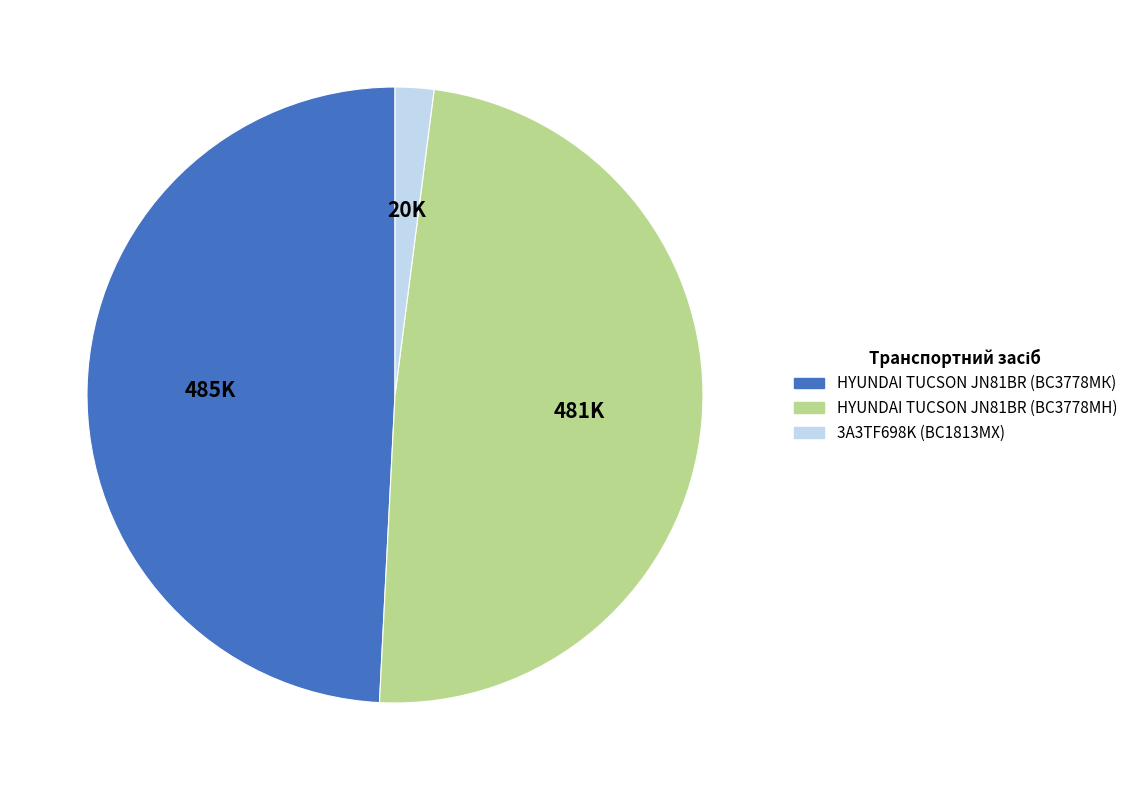

Is the sum of 3A3TF698K (ВС1813МХ) and HYUNDAI TUCSON JN81BR (ВС3778МН) greater than half?

Yes